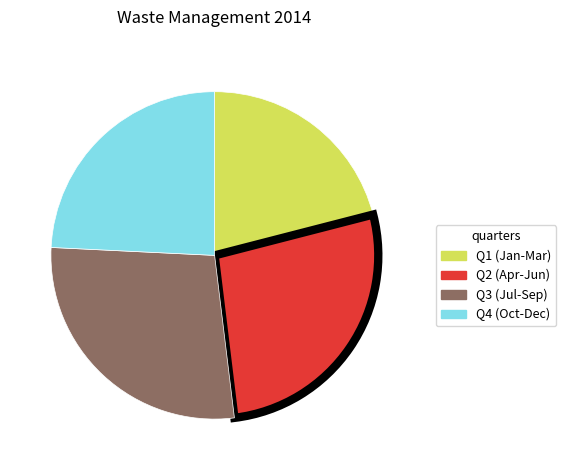

Which slice is the largest?

Q3 (Jul-Sep)